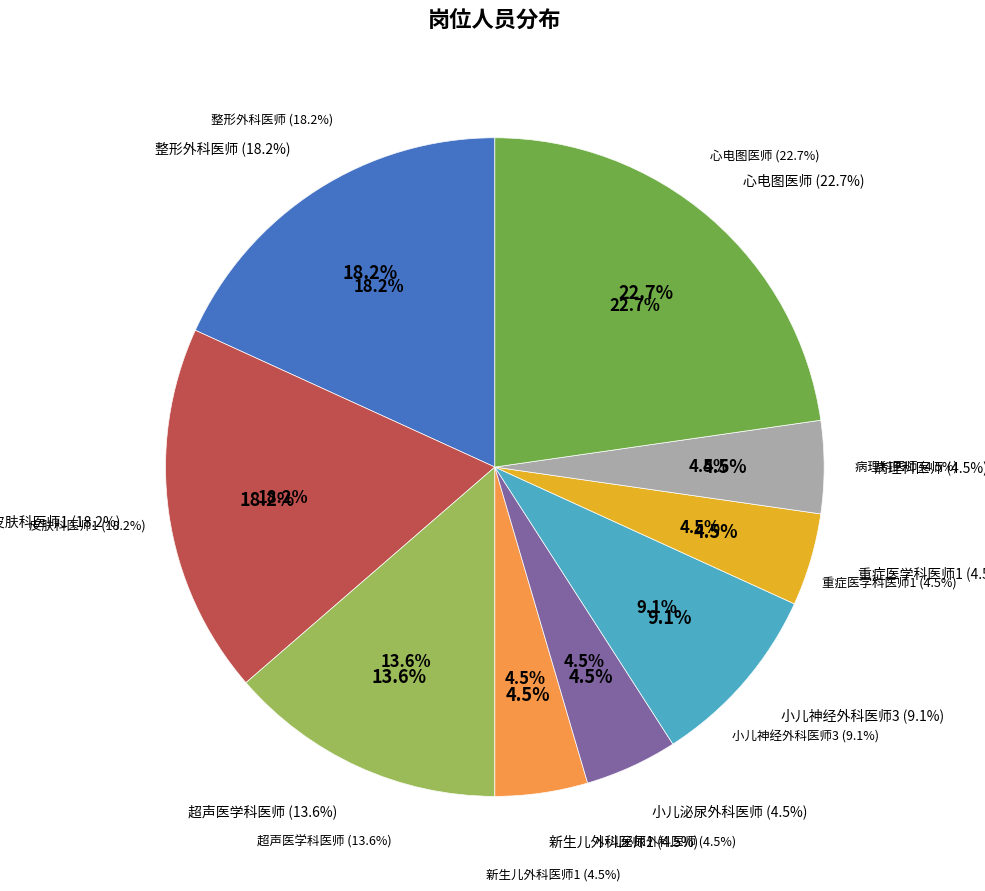

Does 小儿泌尿外科医师 account for over 50% of the chart?

No